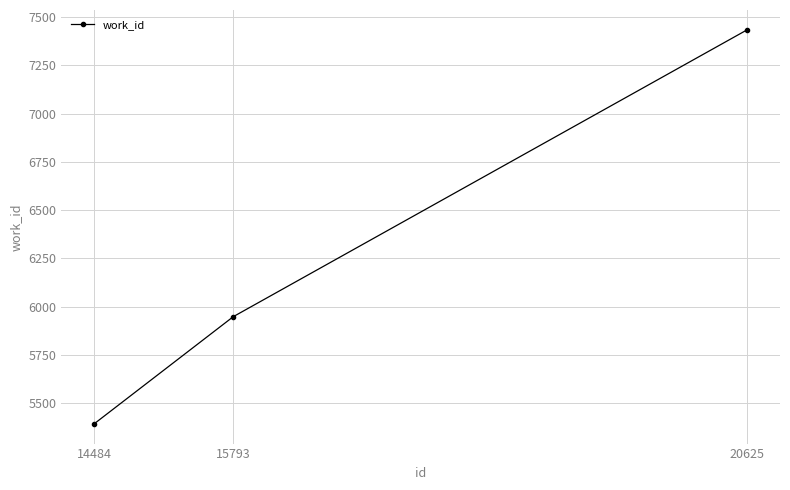

How many data points does each series have?

3